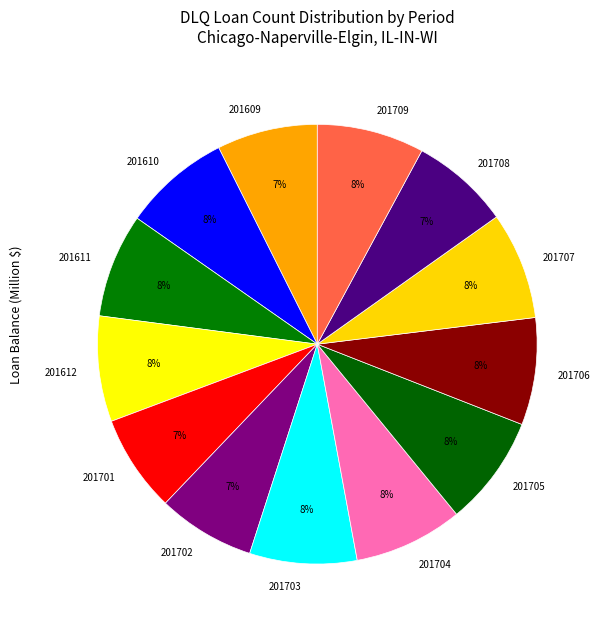

To the nearest percent, what percentage of the pie is 201708?

7%